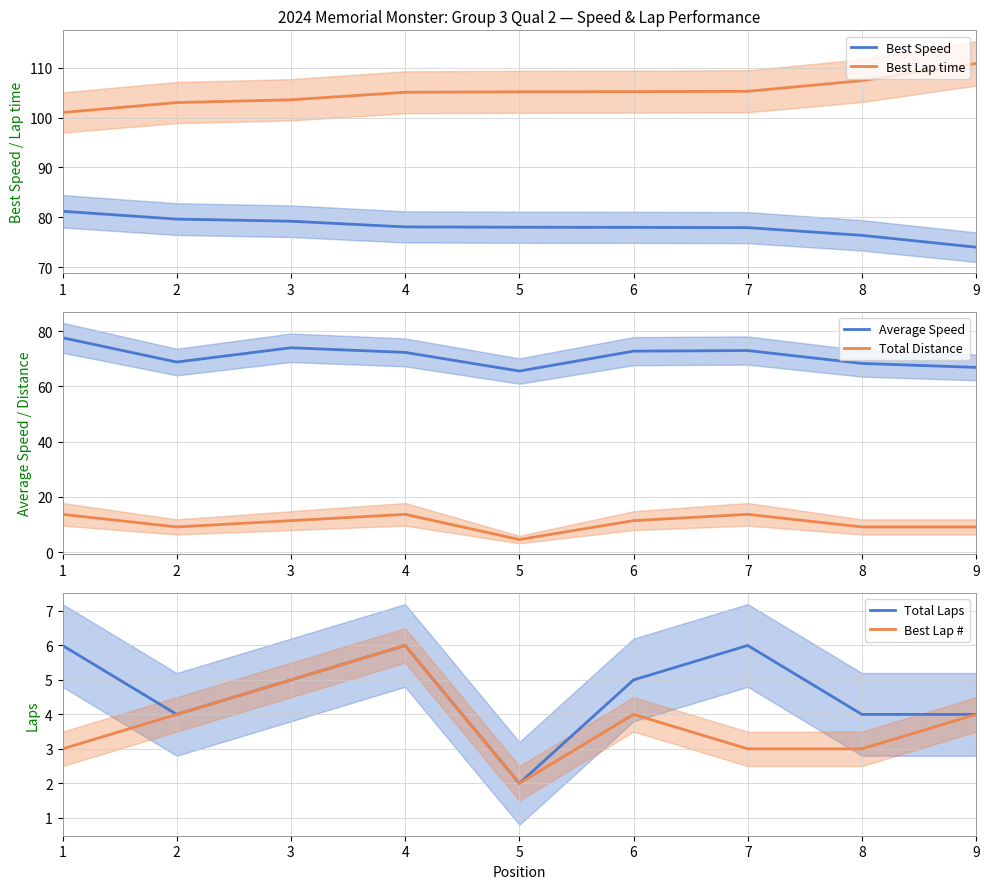

What value does the Best Lap # series have at 7?

3